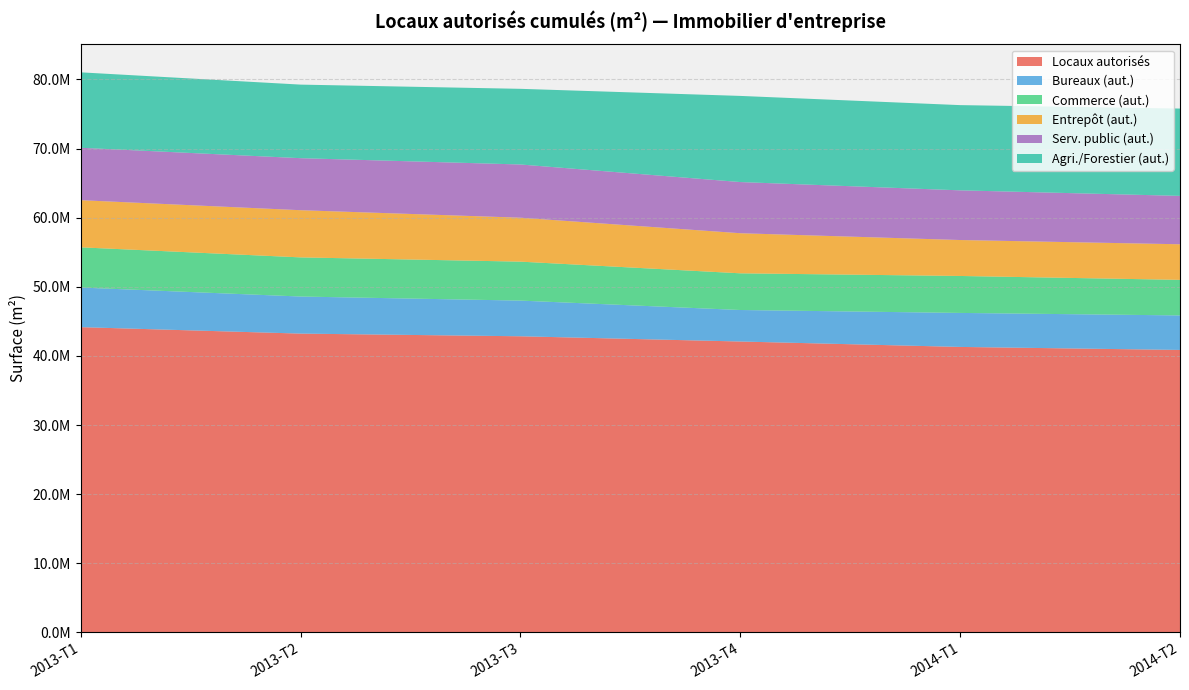

Reading left to right, transcribe all the data shown in this chart.

Locaux autorisés: 44159530	43226039	42839150	42081611	41297670	40862646
Bureaux (aut.): 5732015	5364017	5162541	4558419	4920830	4992559
Commerce (aut.): 5815568	5662715	5635520	5309070	5345898	5146679
Entrepôt (aut.): 6822617	6827200	6357964	5800573	5201790	5148952
Serv. public (aut.): 7584556	7528671	7700418	7403733	7188252	7002665
Agri./Forestier (aut.): 10912026	10643484	10946753	12463691	12330596	12634032